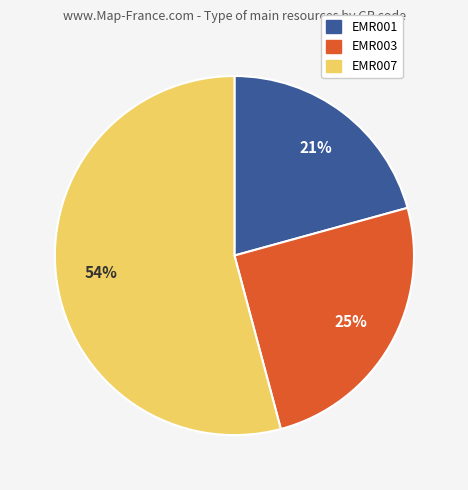

What percentage is the EMR007 slice, to the nearest percent?

54%